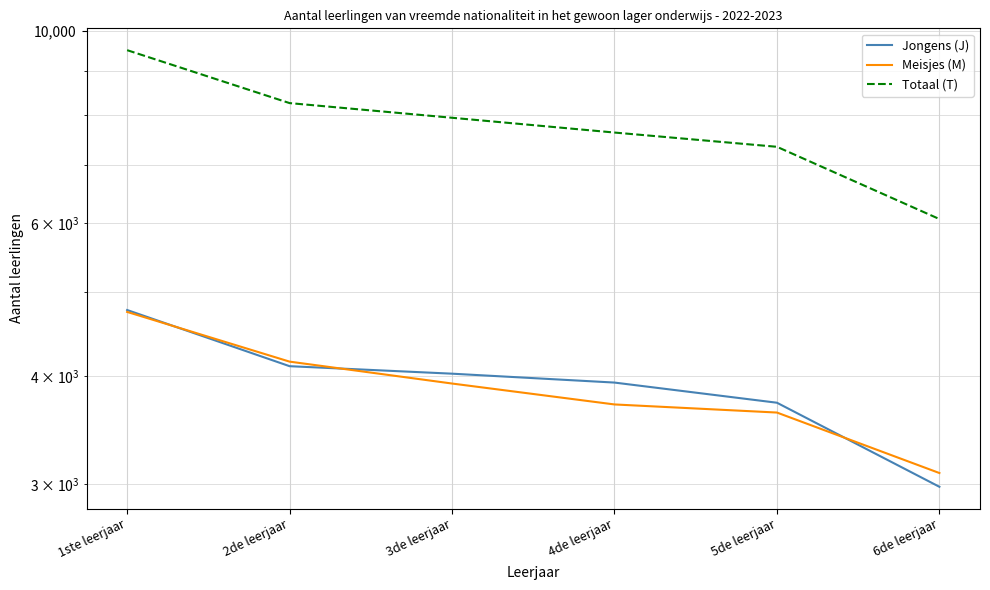

What position from the left is 1ste leerjaar?

1